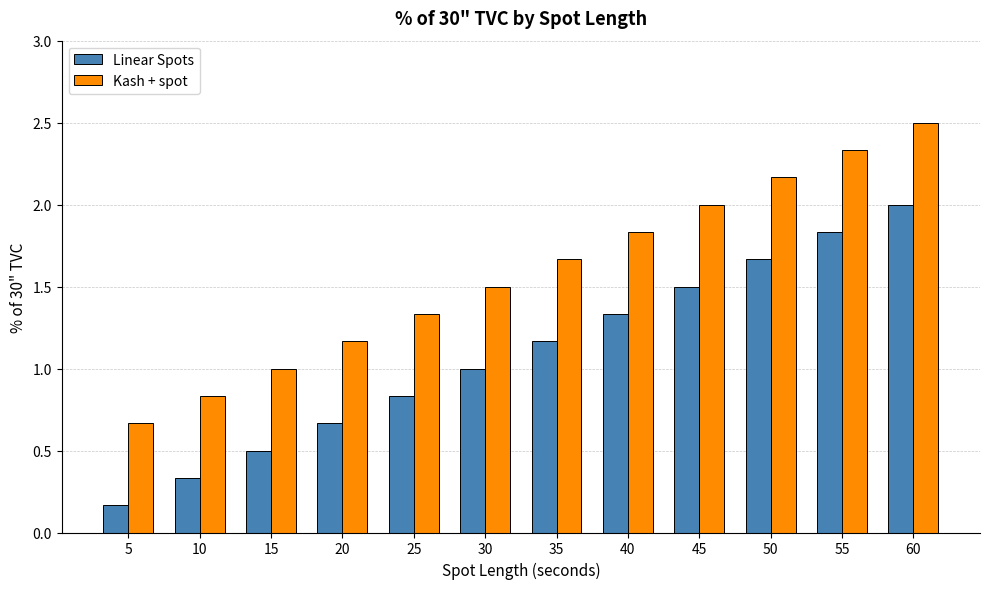

How many series are shown in this chart?

2